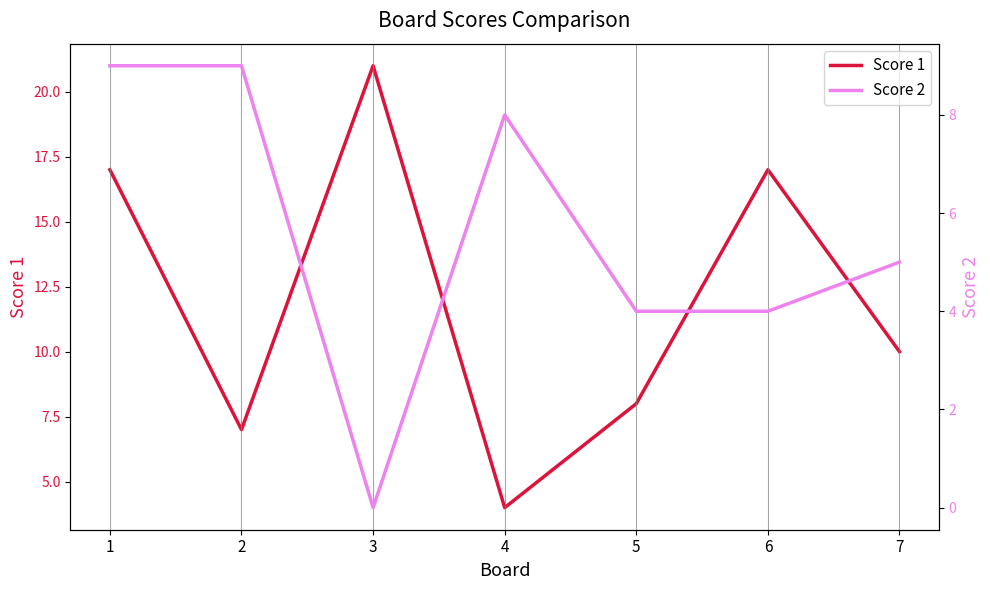

Reading left to right, extract all data points from this chart.

Score 1: 1=17	2=7	3=21	4=4	5=8	6=17	7=10
Score 2: 1=9	2=9	3=0	4=8	5=4	6=4	7=5